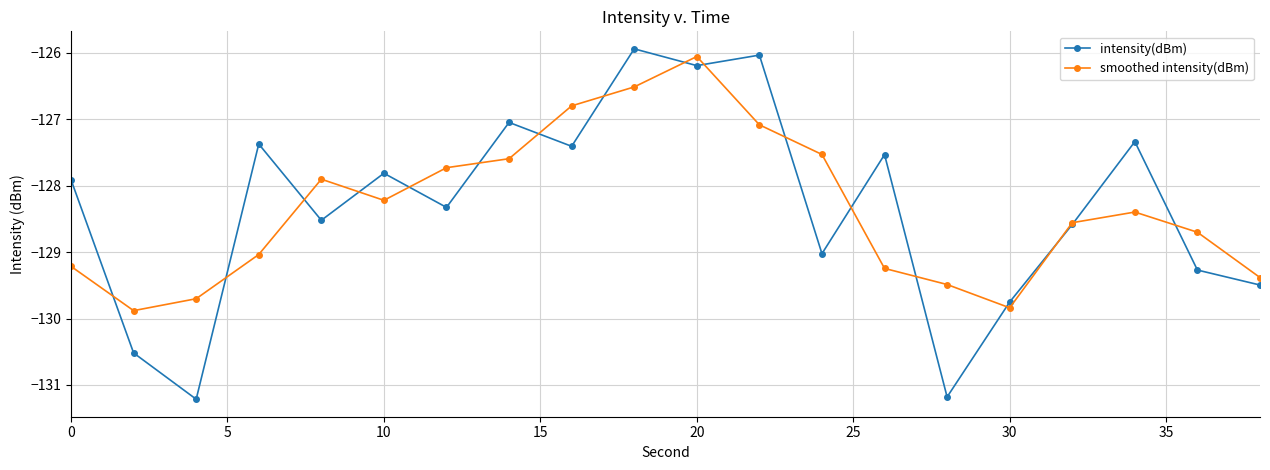

At how many categories does at least one series exceed -128?

13